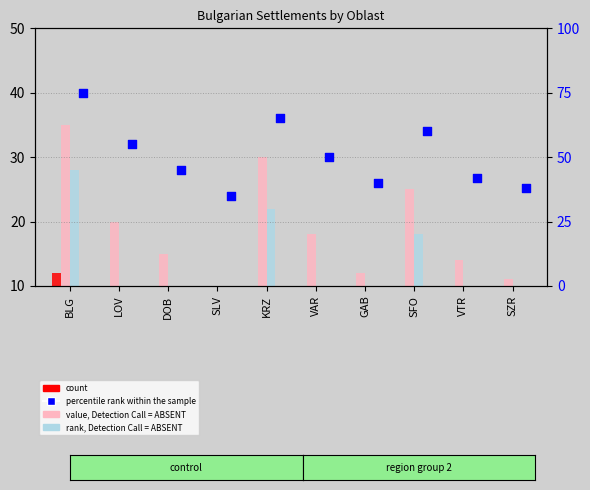

What is the total value across all series at GAB?

59